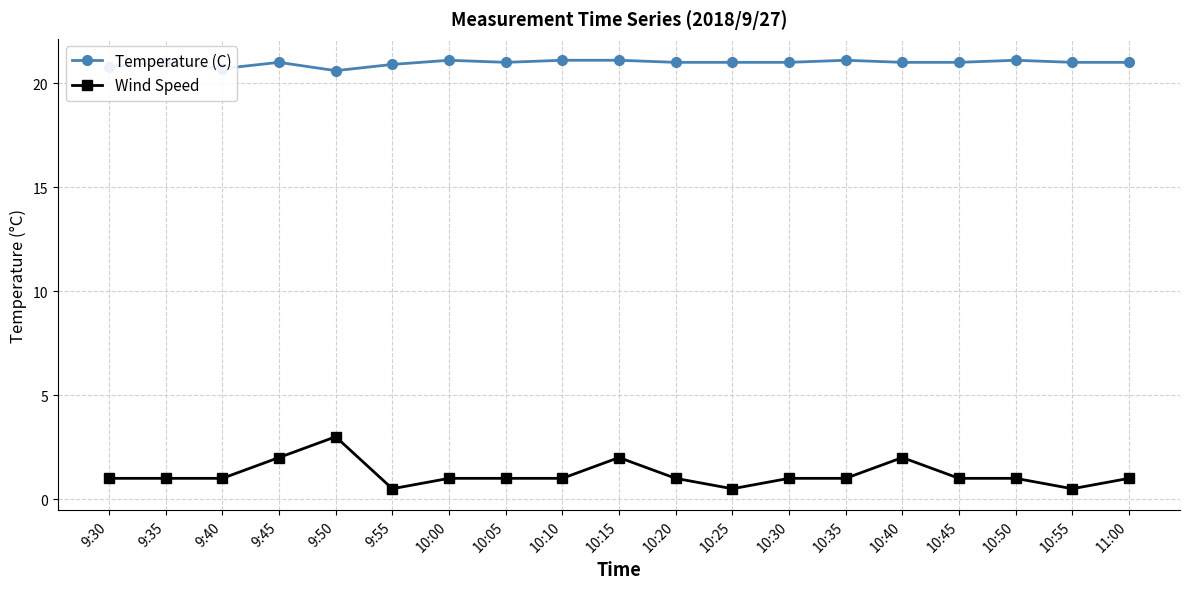

True or false: Temperature (C) has a value of 9.0 at 10:20.

False